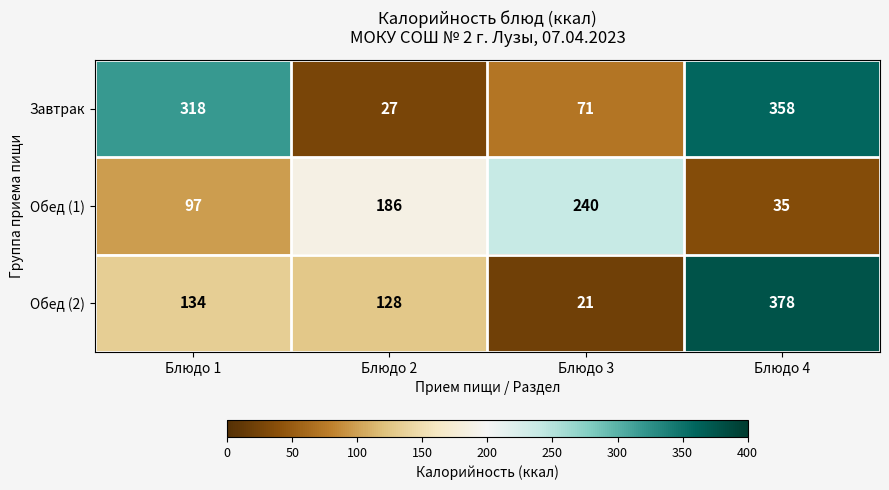

At which category does the chart reach its peak across all series?

Блюдо 4